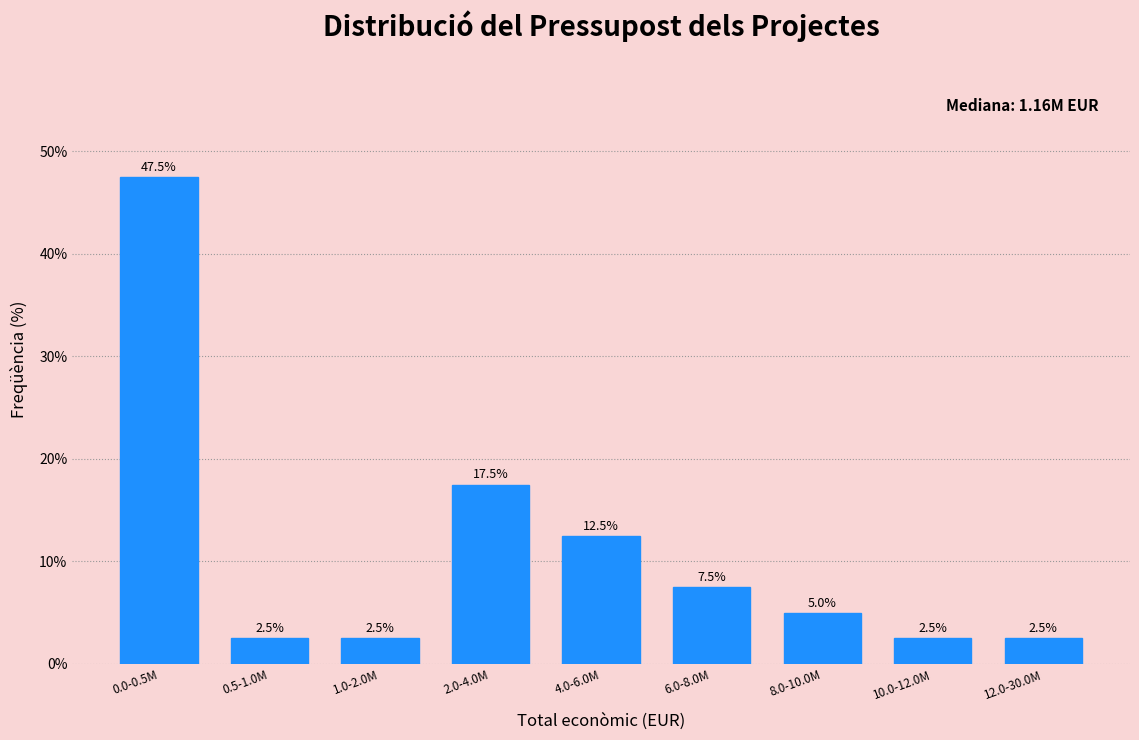

Reading right to left, what are all the values shown in this chart?

12.0-30.0M=2.5	10.0-12.0M=2.5	8.0-10.0M=5.0	6.0-8.0M=7.5	4.0-6.0M=12.5	2.0-4.0M=17.5	1.0-2.0M=2.5	0.5-1.0M=2.5	0.0-0.5M=47.5